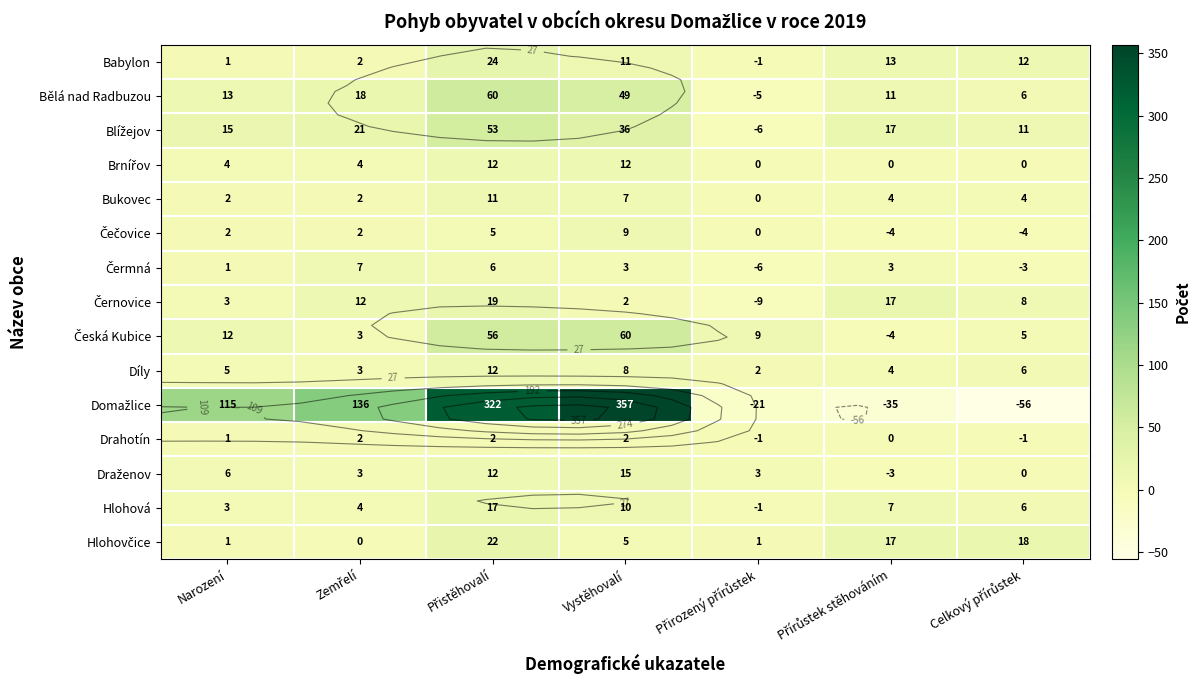

Where is Blížejov nearest to the value 23?

Zemřelí